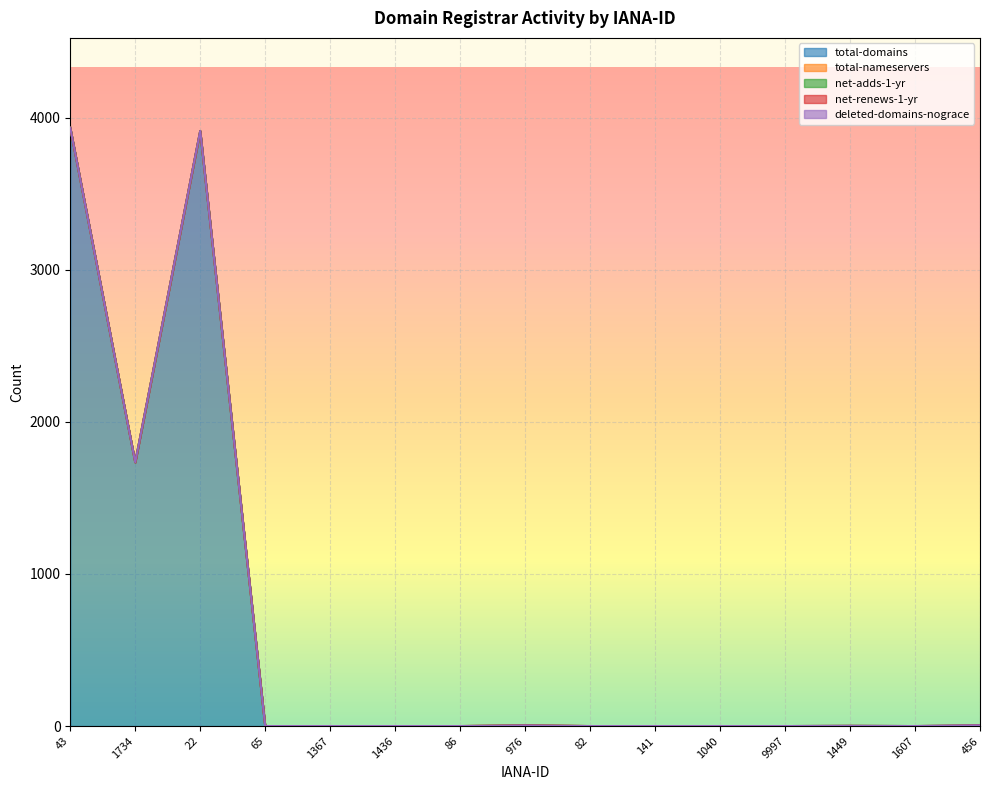

What is the difference between the maximum and minimum values in the total-nameservers series?

3